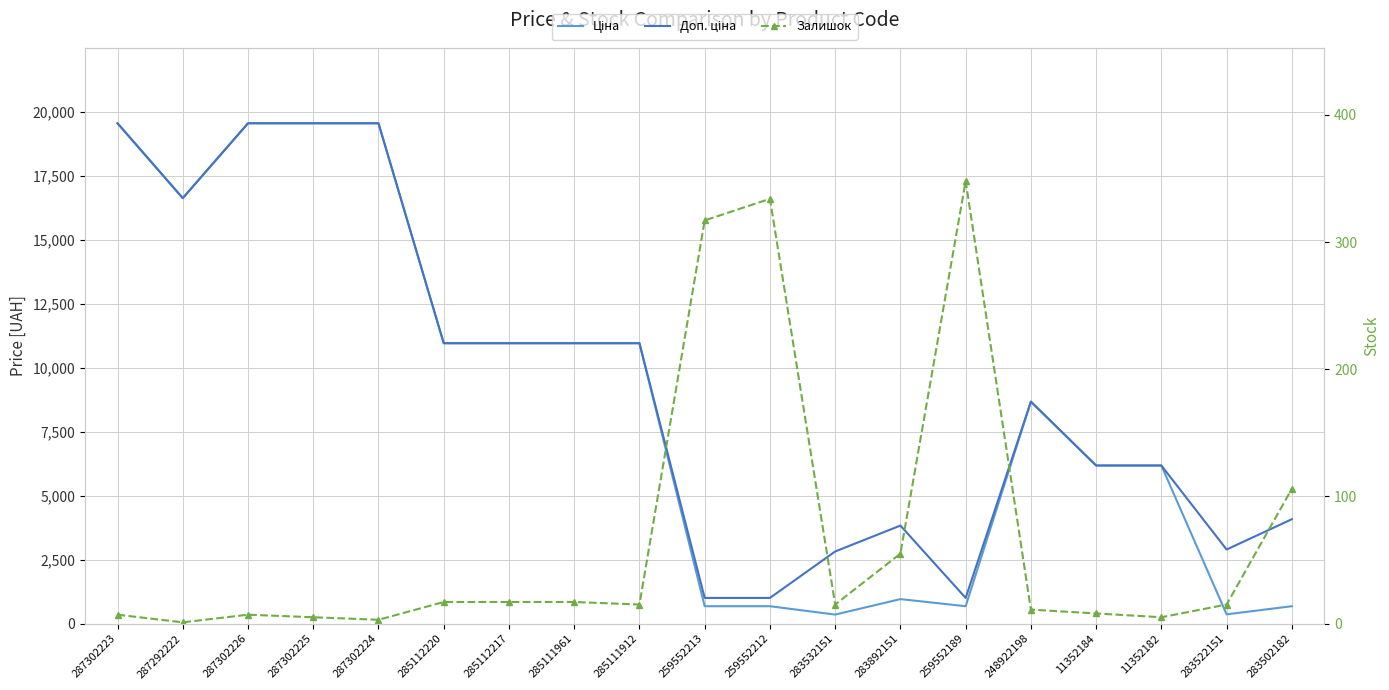

True or false: Доп. ціна and Ціна intersect in this chart.

False